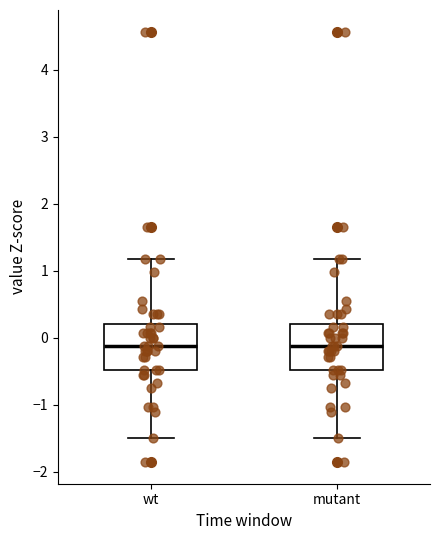

Reading left to right, read every box against the y-axis: the position of its median line, the range the box covers, and the ends of its whiskers. The values are not printed on the chart, so give them approximately, as read against the axis.

wt: median -0.1, box -0.5 to 0.2, whiskers -1.5 to 1.2
mutant: median -0.1, box -0.5 to 0.2, whiskers -1.5 to 1.2